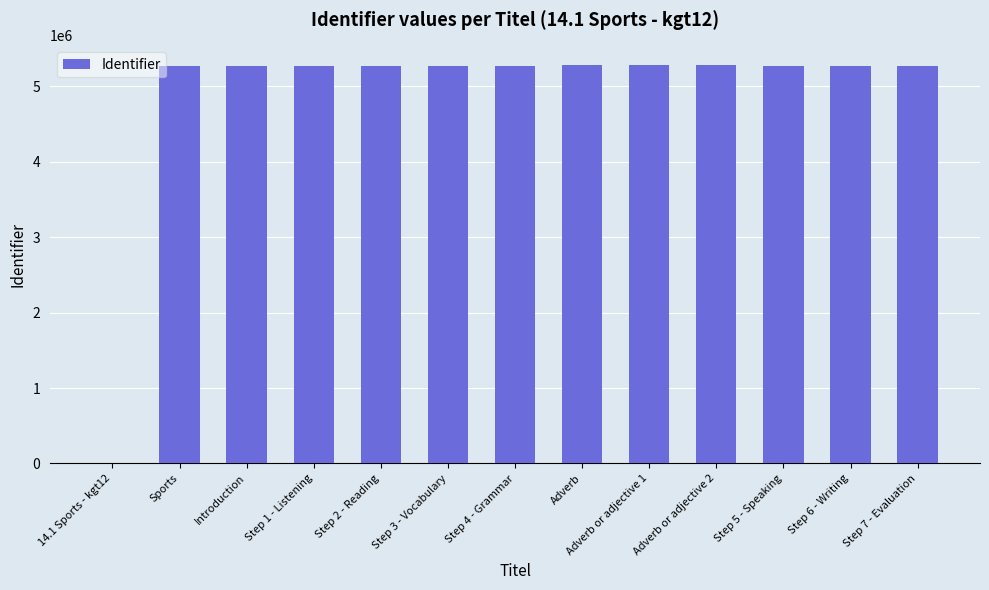

What is the change in value from 14.1 Sports - kgt12 to Introduction?

+5275274